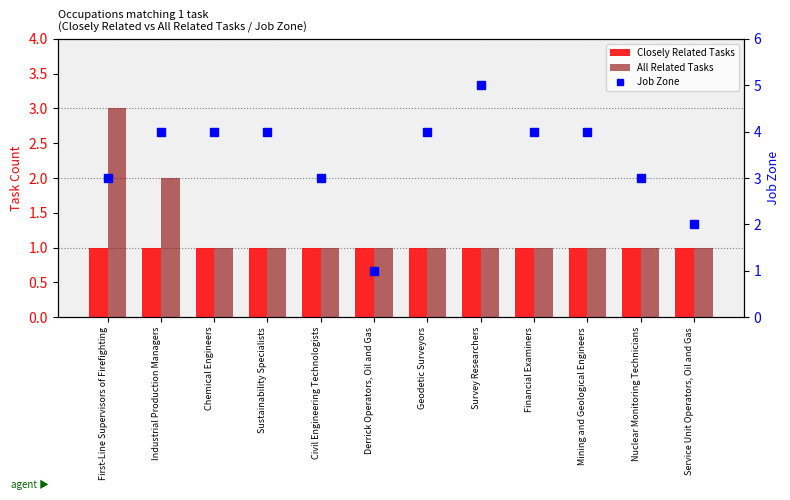

What are all the series names shown in the legend?

Closely Related Tasks, All Related Tasks, Job Zone